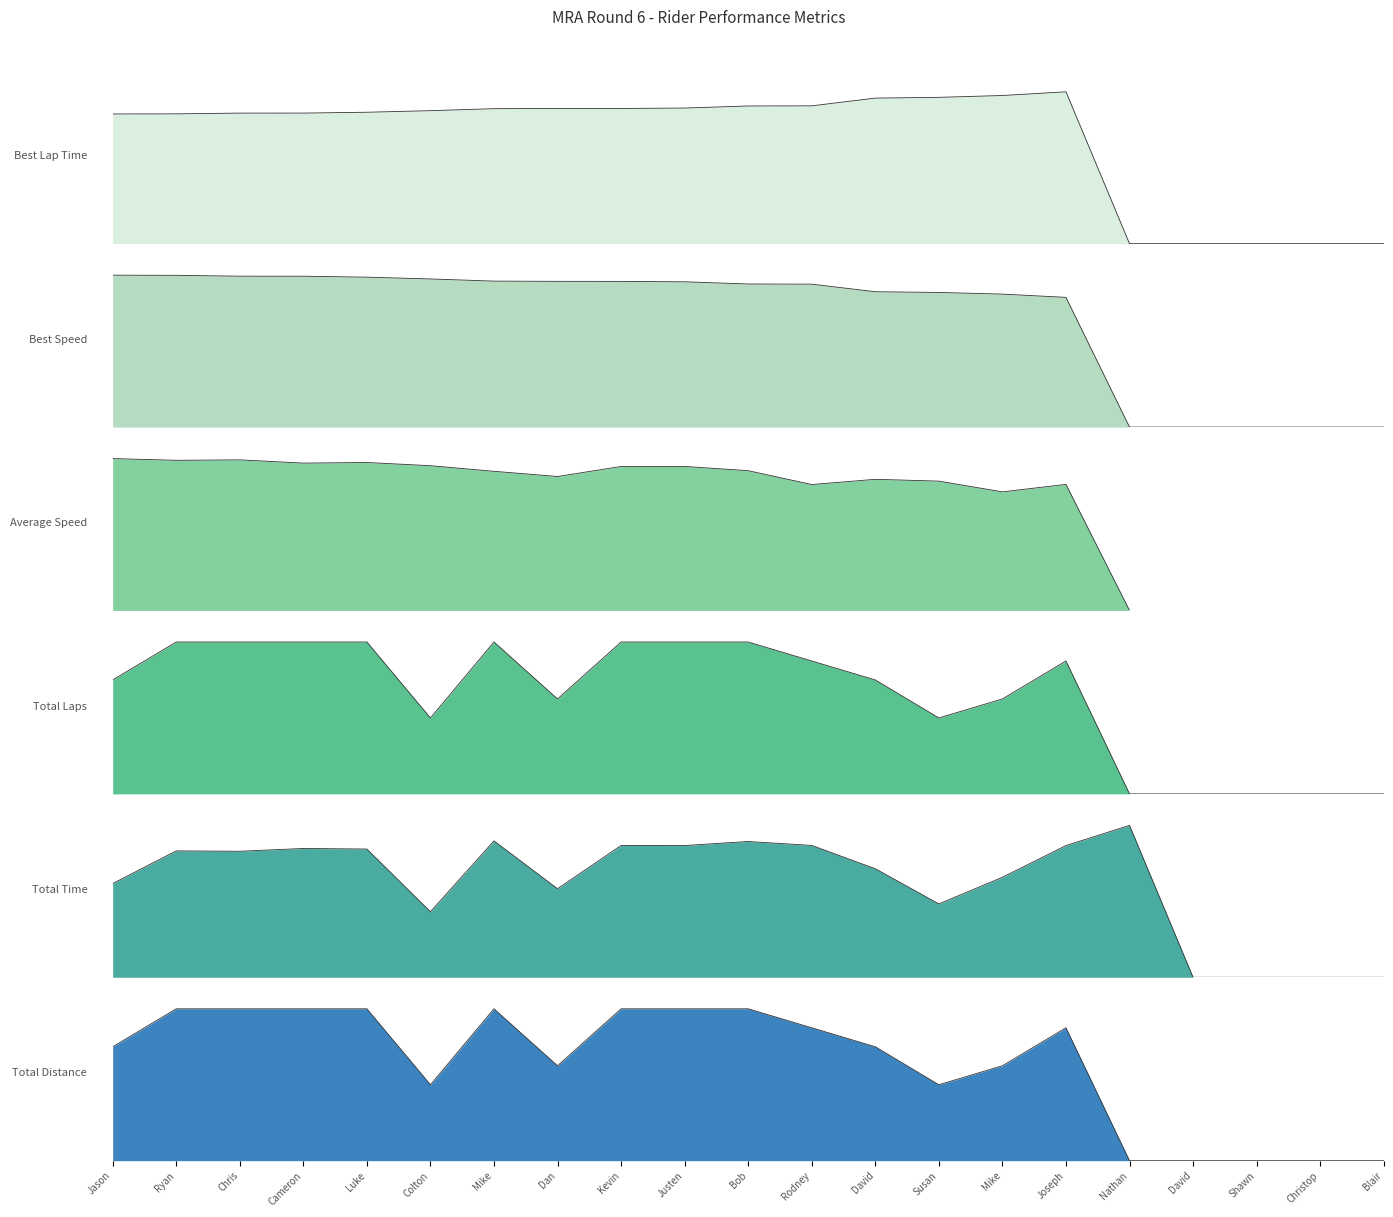

Where does the Best Speed series first go above 69?

Jason